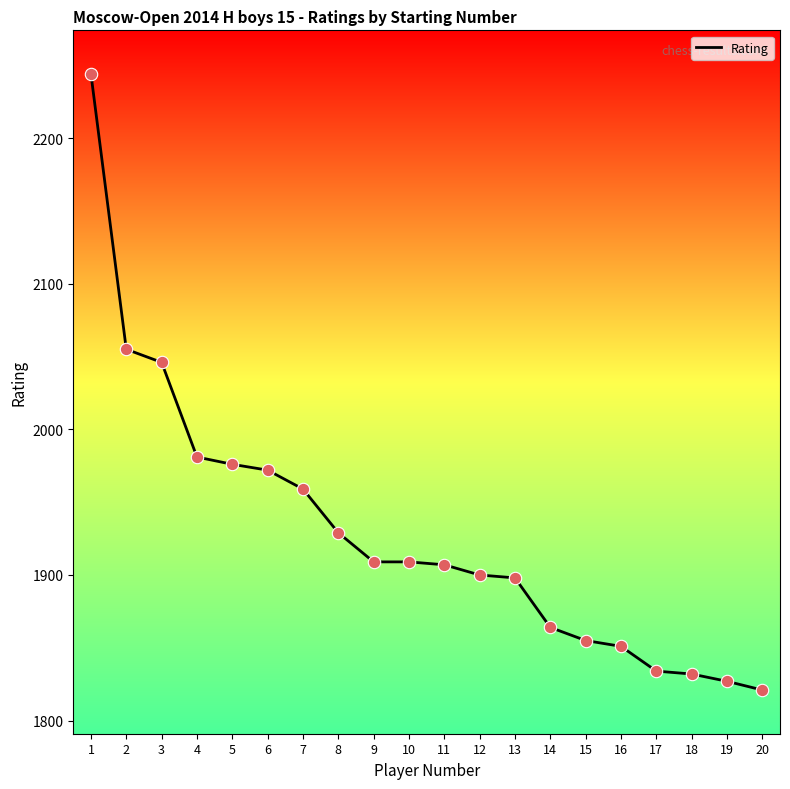

What is the ratio of the value at 19 to the value at 11?

1.0